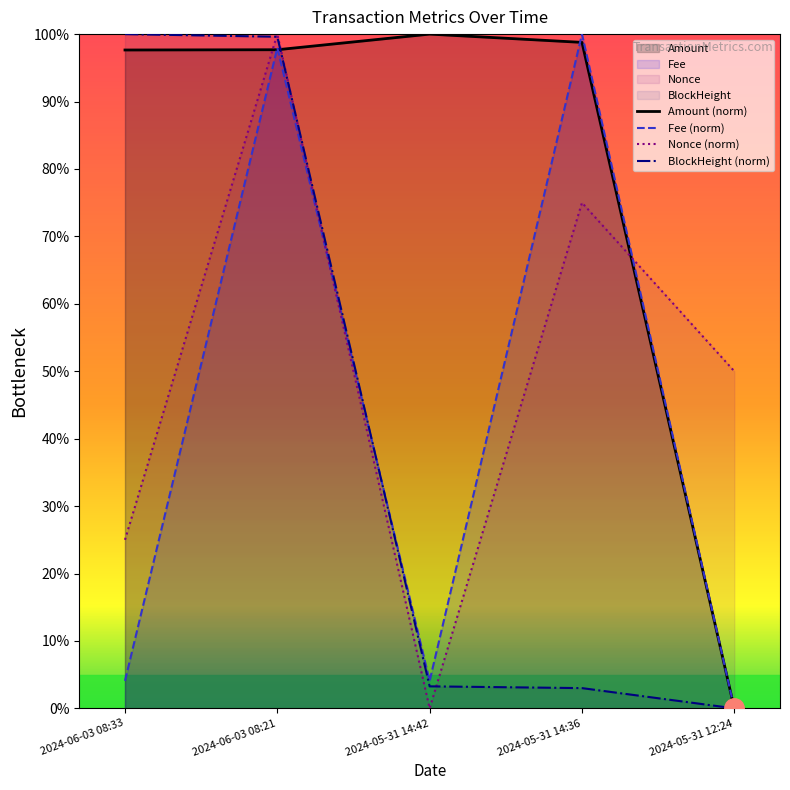

Does the chart have visible grid lines?

No